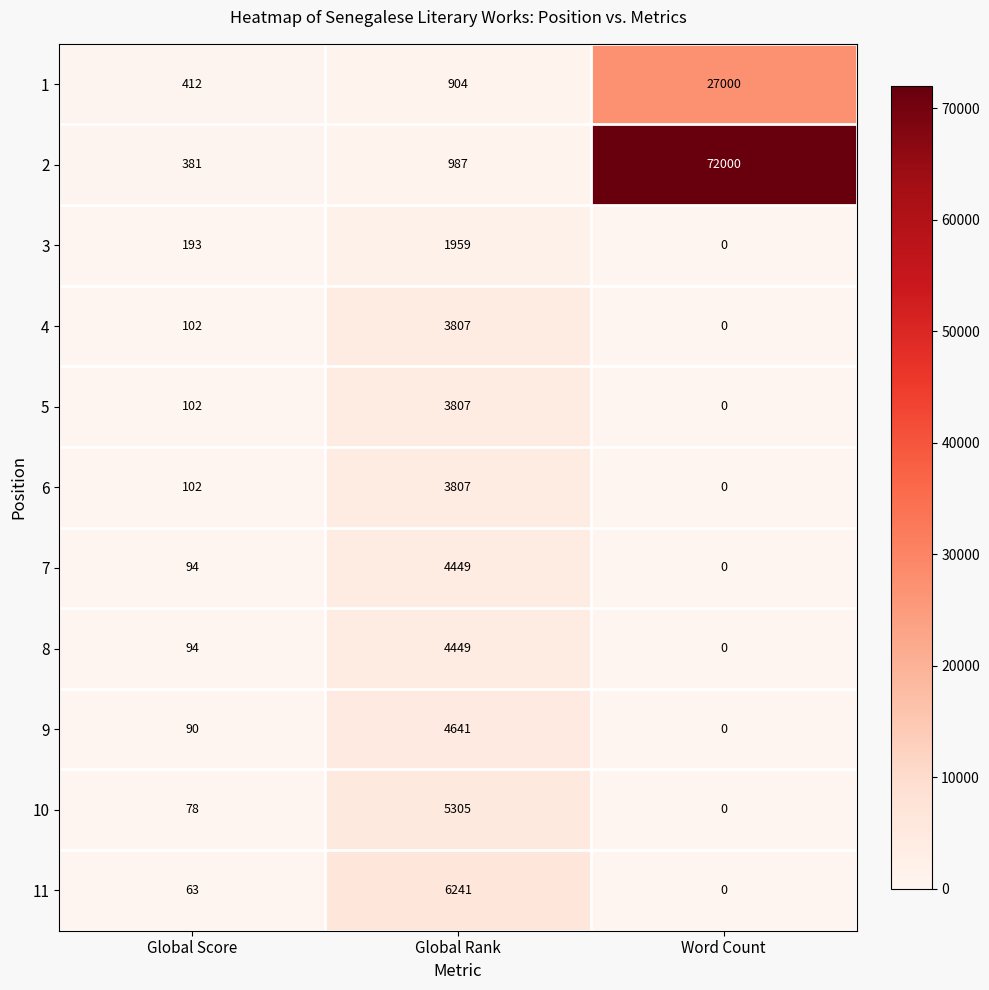

How many data points in 3 are less than 193?

1